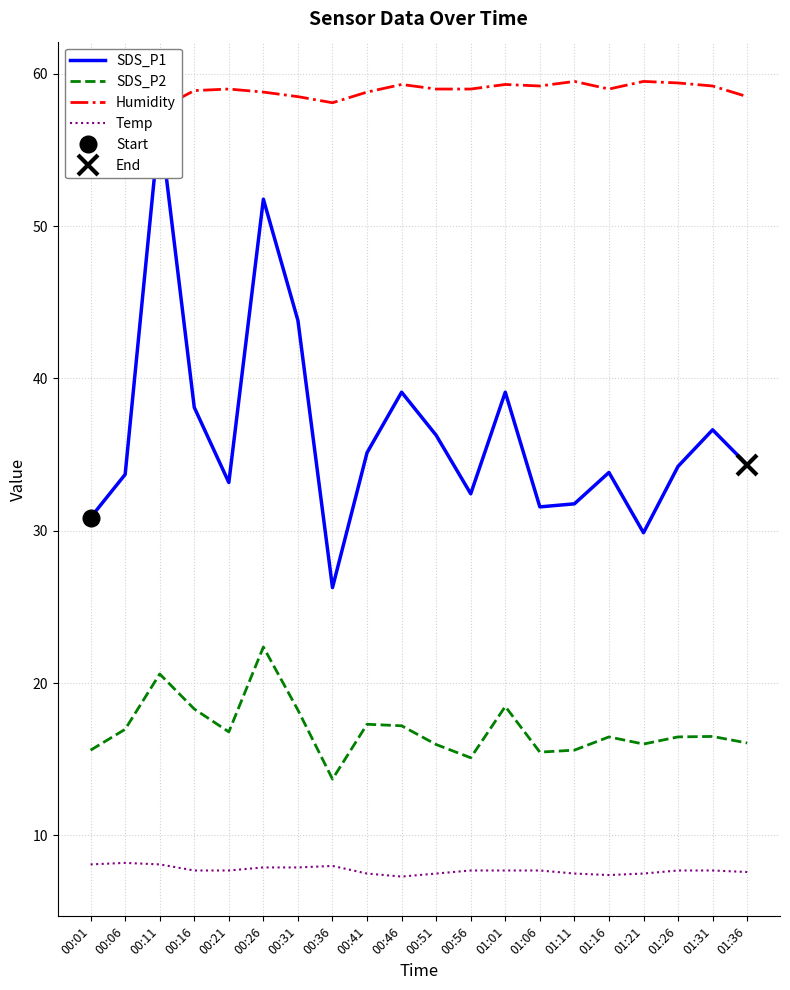

At which category does Temp reach its first local valley?

00:46